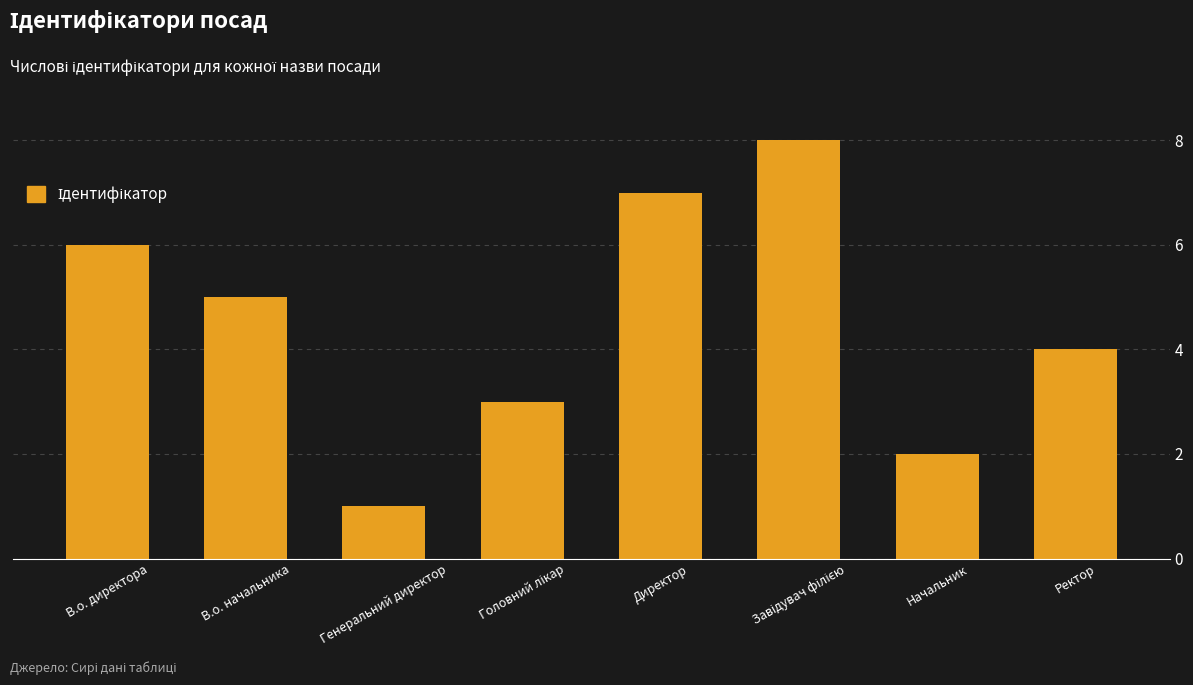

Is it true that the value at Директор is 7?

True